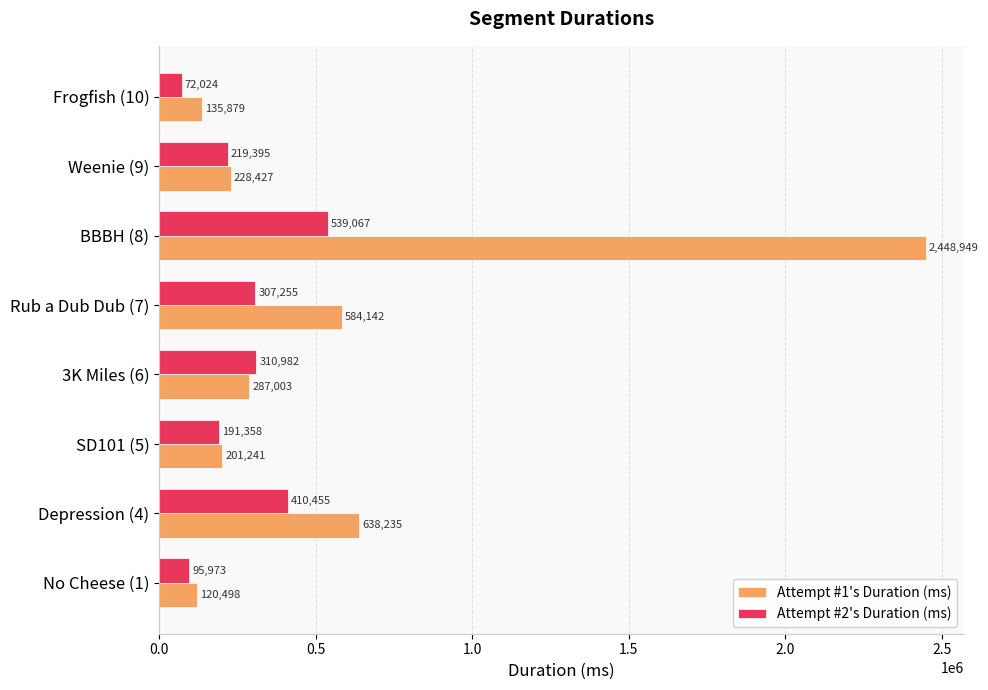

What is the sum of all Attempt #1's Duration (ms) values?

4644374